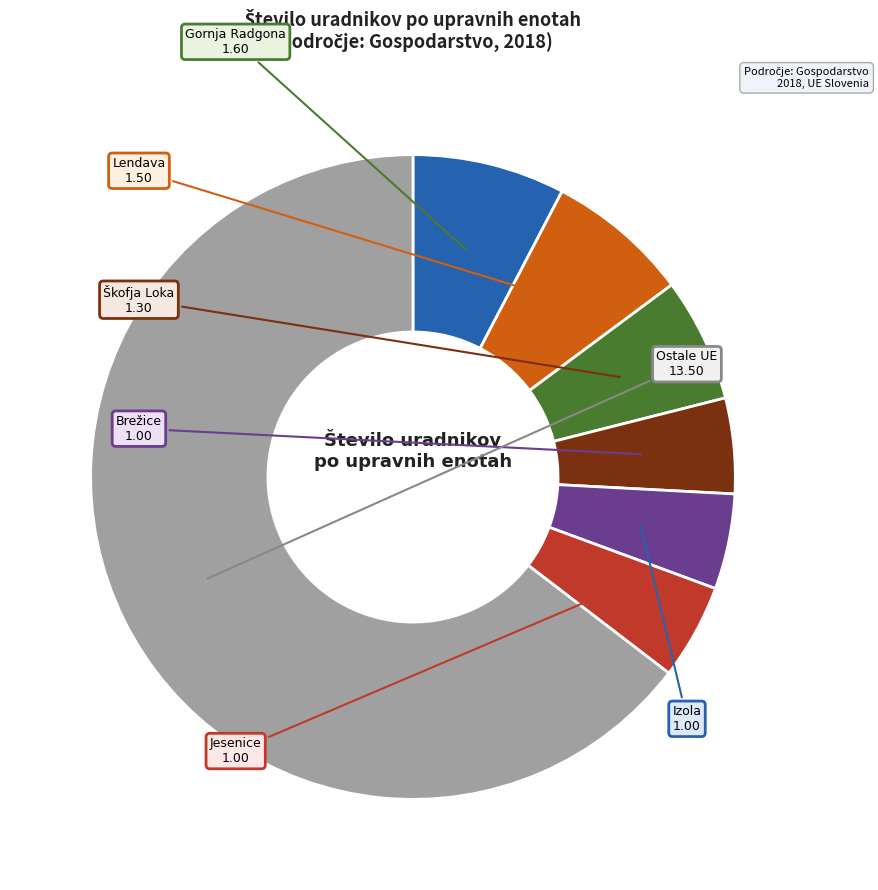

How many segments does this pie chart have?

7